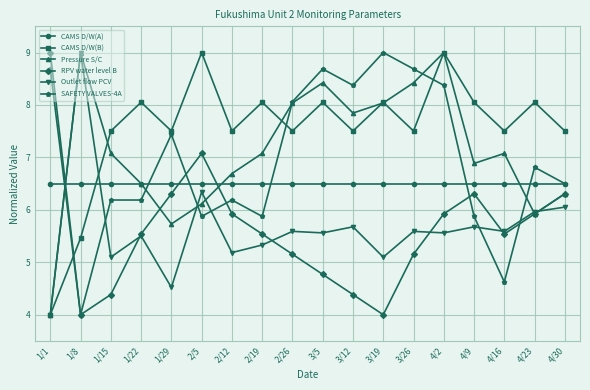

True or false: RPV water level B has more than 2 points higher than both neighbors.

False